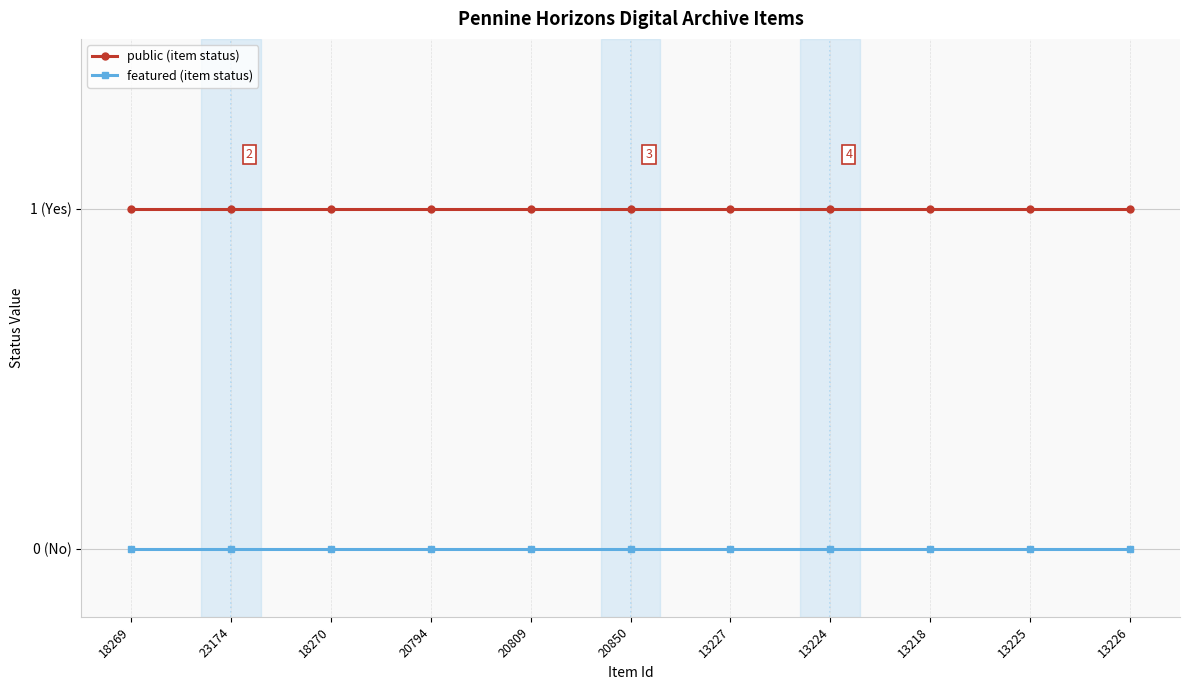

What are all the series names shown in the legend?

public (item status), featured (item status)